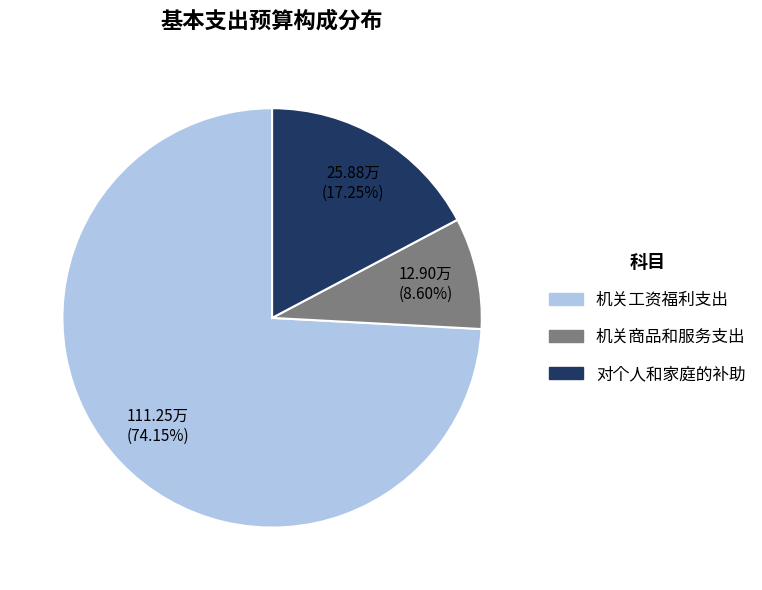

Is the sum of 机关商品和服务支出 and 机关工资福利支出 greater than half?

Yes